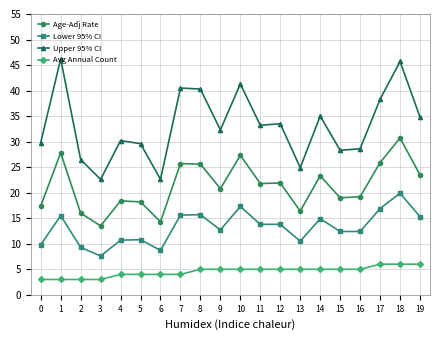

What is the difference between the maximum and minimum values in the Age-Adj Rate series?

17.2